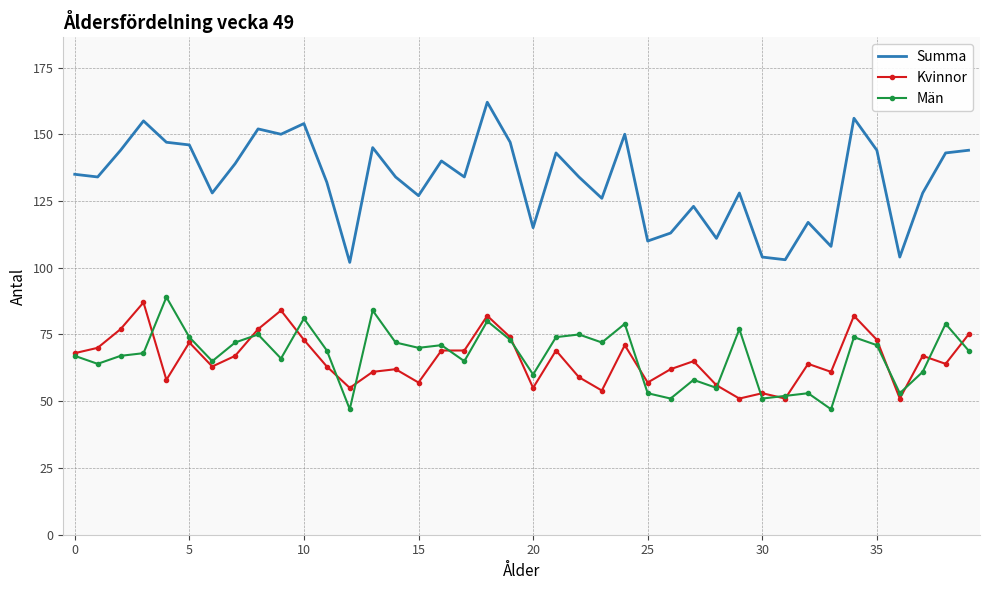

True or false: Summa and Män cross at least once.

False